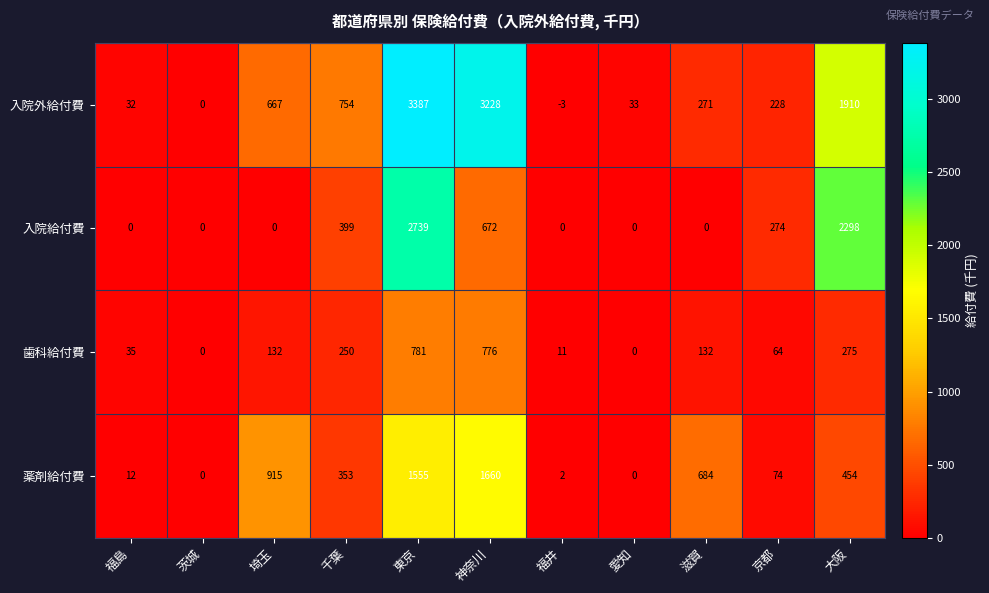

At how many categories does at least one series exceed 813?

4